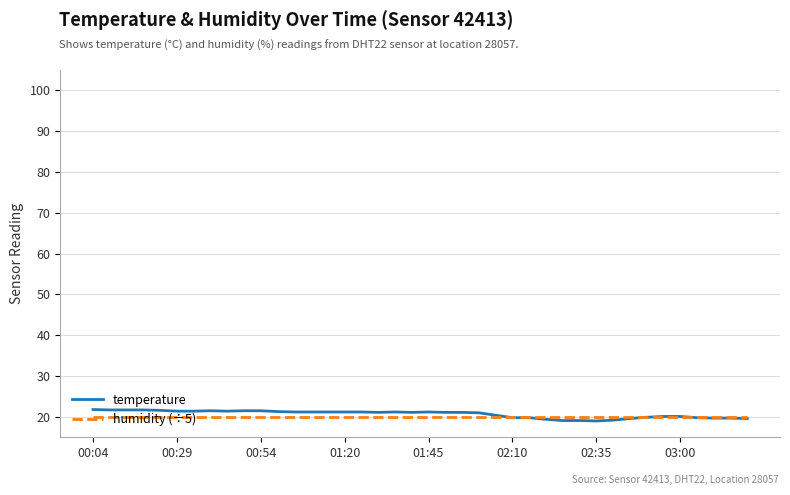

Which series has the largest range (max minus min)?

temperature